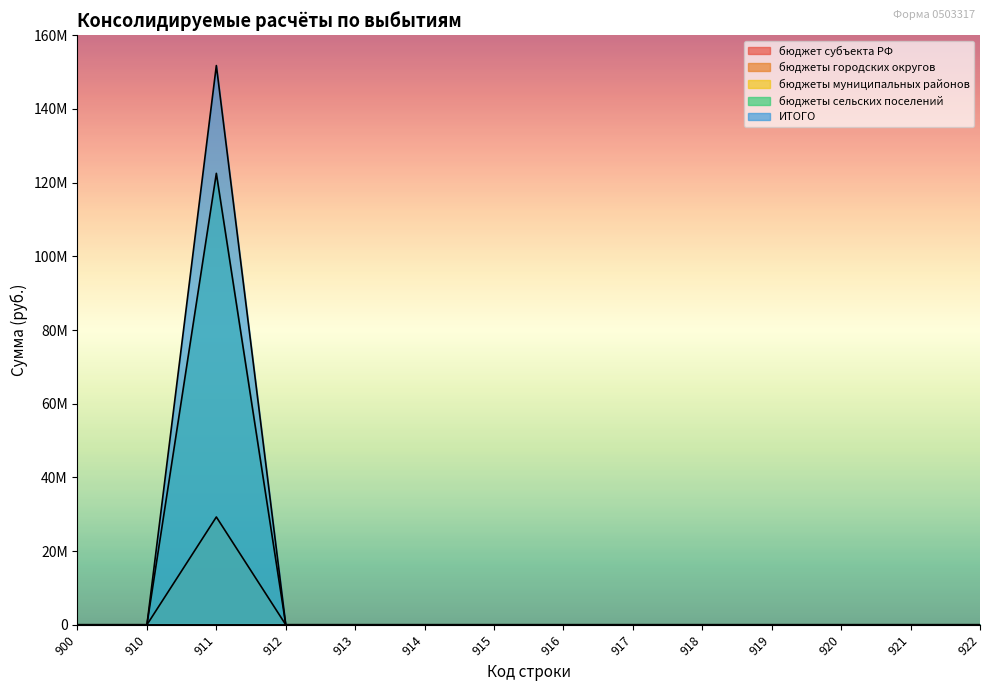

True or false: бюджеты муниципальных районов has more than 2 points higher than both neighbors.

False